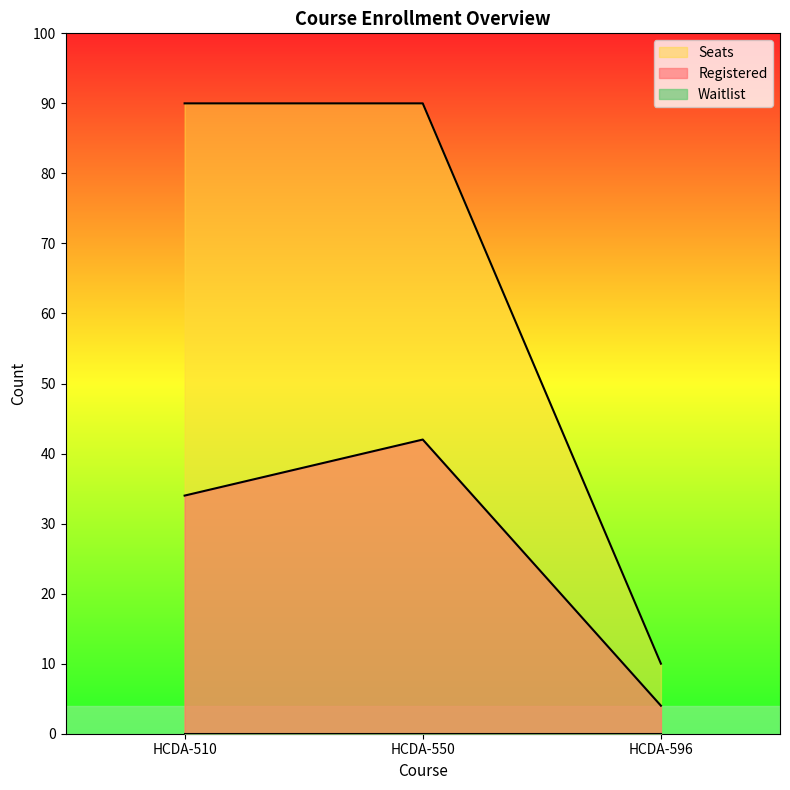

True or false: Registered has a value of 65 at HCDA-550.

False